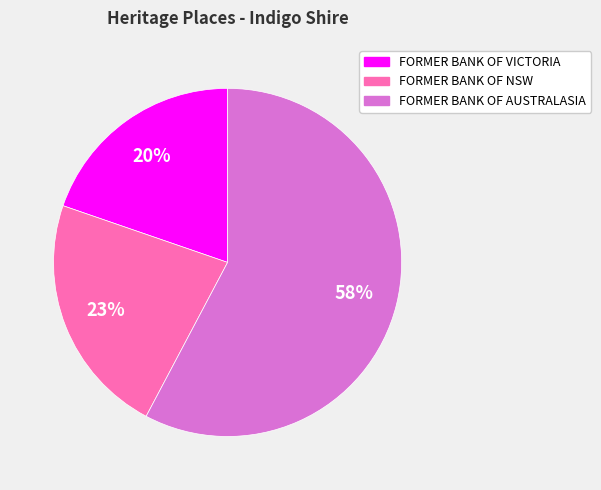

To the nearest percent, what is the difference between the FORMER BANK OF NSW and FORMER BANK OF VICTORIA slice percentages?

3%